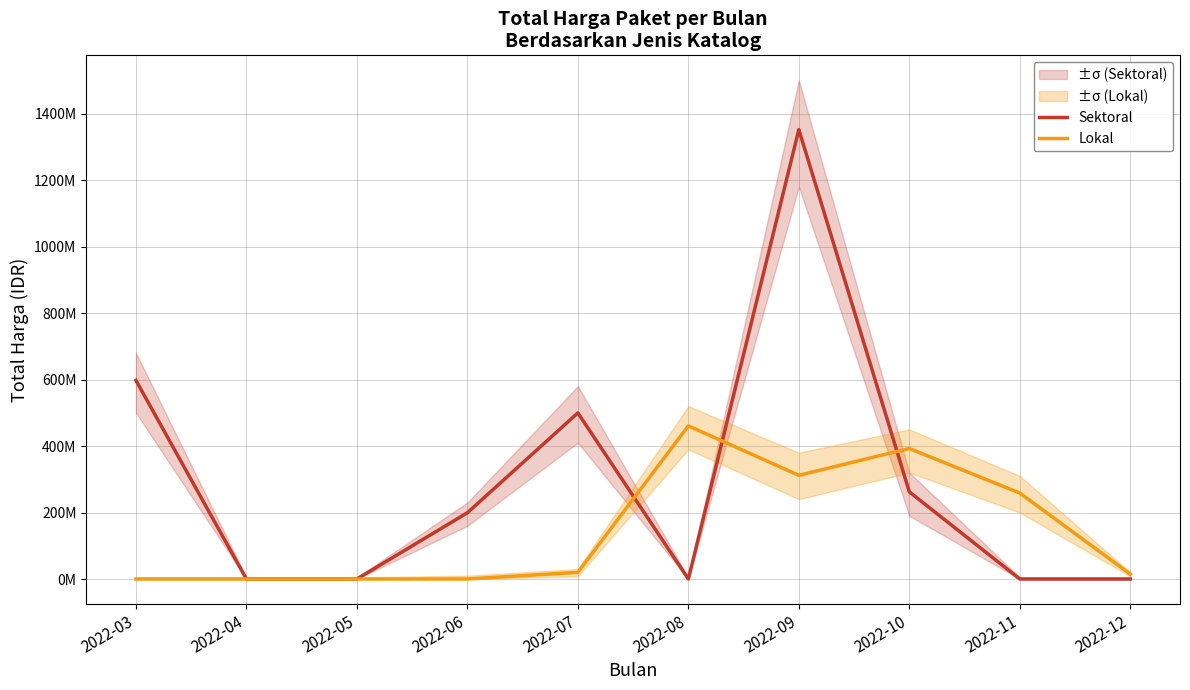

Reading left to right, what are all the values shown in this chart?

Sektoral: 2022-03=597437495	2022-04=0	2022-05=0	2022-06=199200000	2022-07=499621780	2022-08=0	2022-09=1351682000	2022-10=262118150	2022-11=0	2022-12=0
Lokal: 2022-03=0	2022-04=0	2022-05=0	2022-06=0	2022-07=19950000	2022-08=460615000	2022-09=311852000	2022-10=392577000	2022-11=258538000	2022-12=14750000